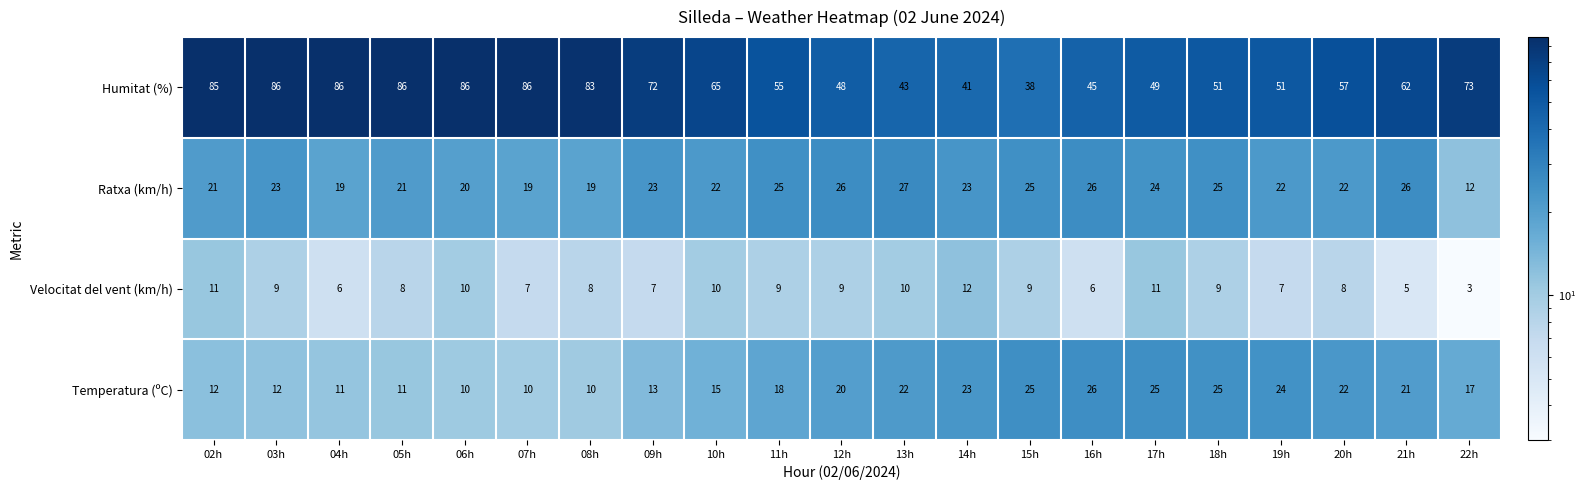

What is the total value across all series at 04h?

122